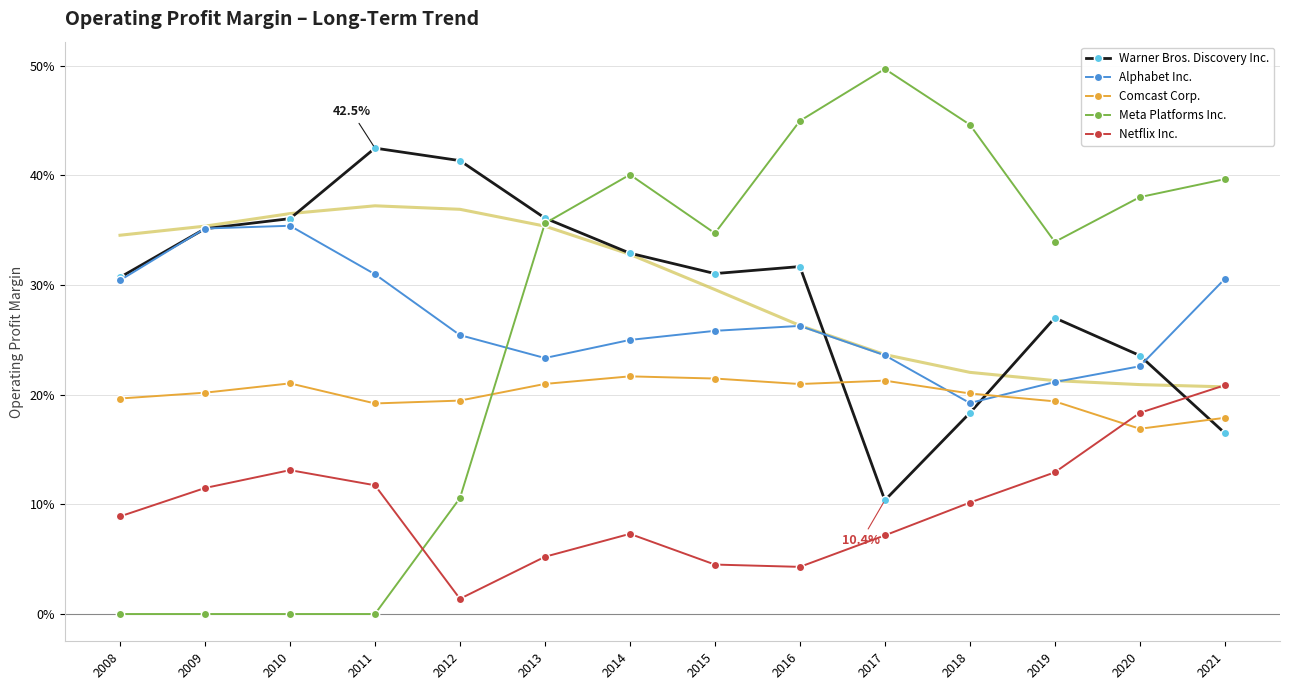

What value does the Meta Platforms Inc. series have at 2015?

0.3